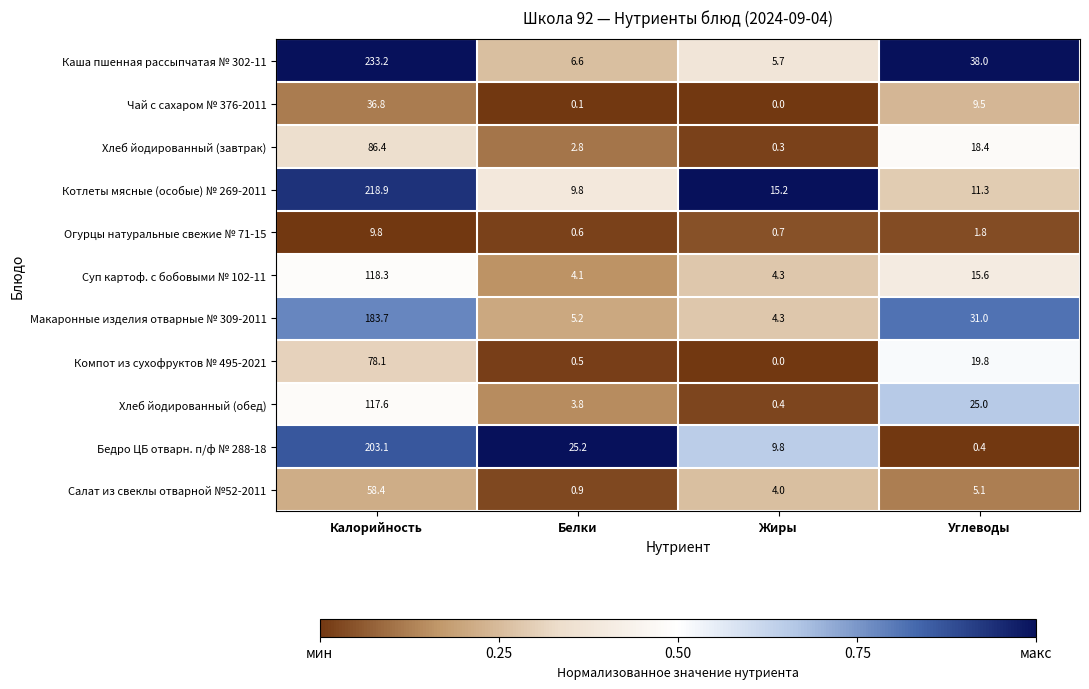

At which label does Хлеб йодированный (завтрак) first exceed 18?

Калорийность